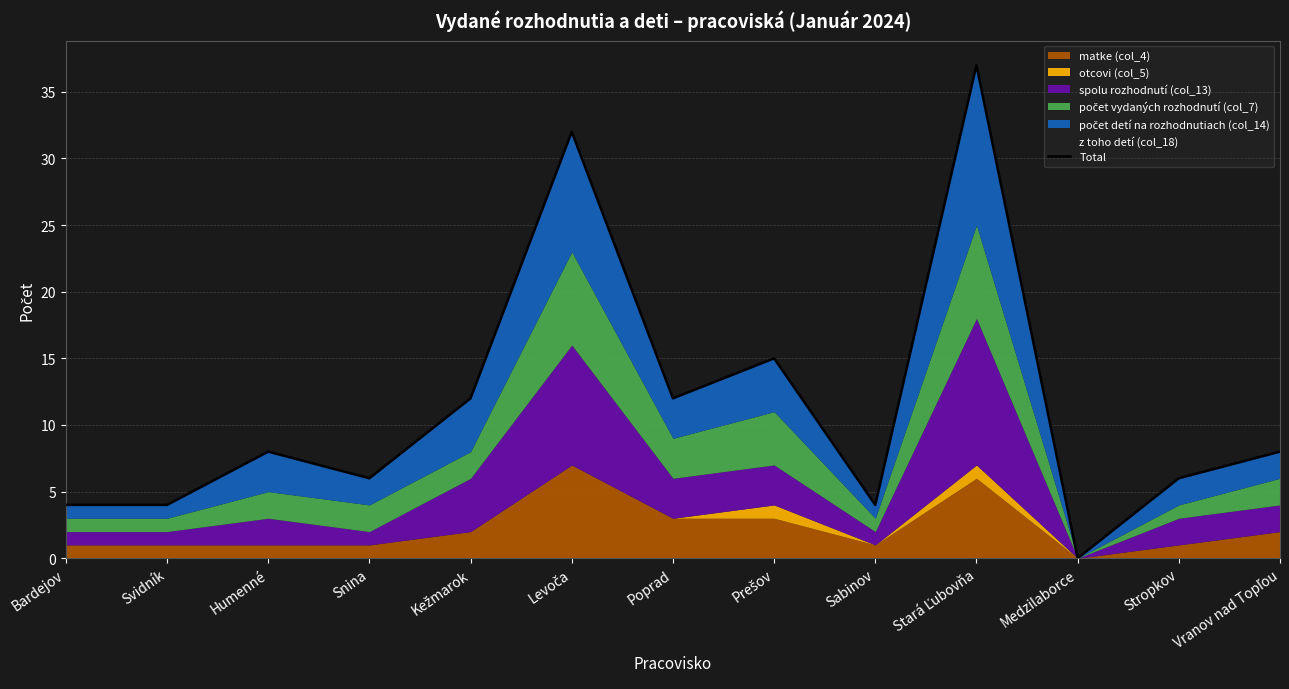

True or false: the data shows 4 at Svidník.

True